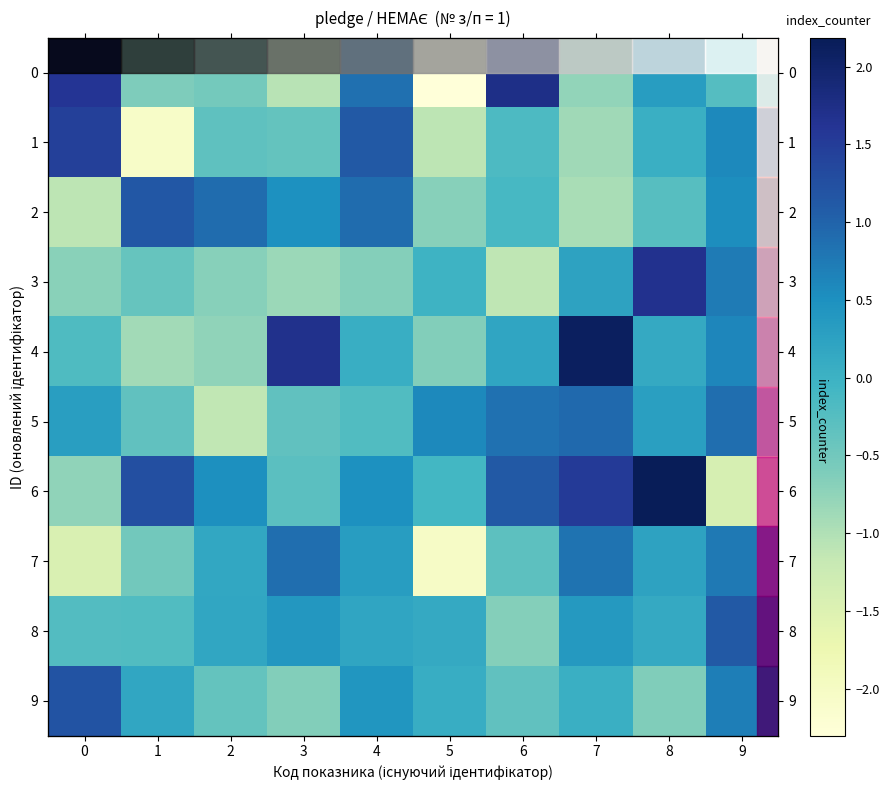

Which category has the highest value in the 3 series?

8